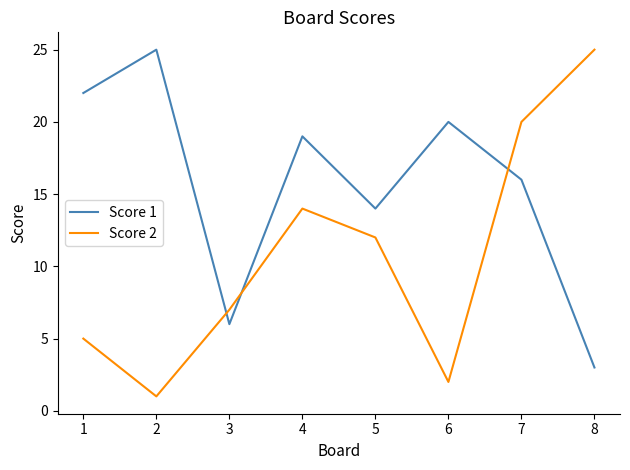

Is this an area chart (filled region under the line)?

No